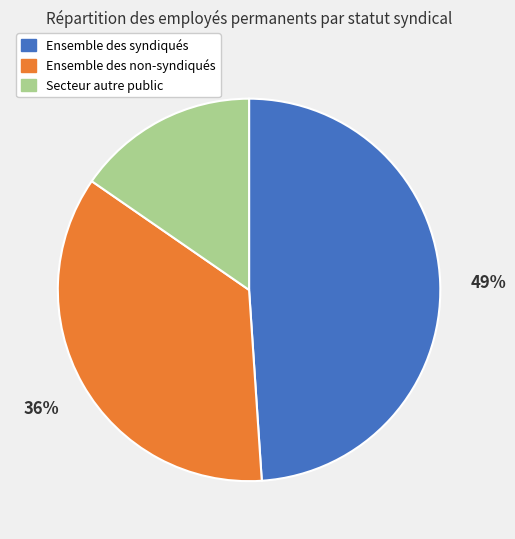

The Ensemble des non-syndiqués slice represents 36% of the pie. True or false?

True